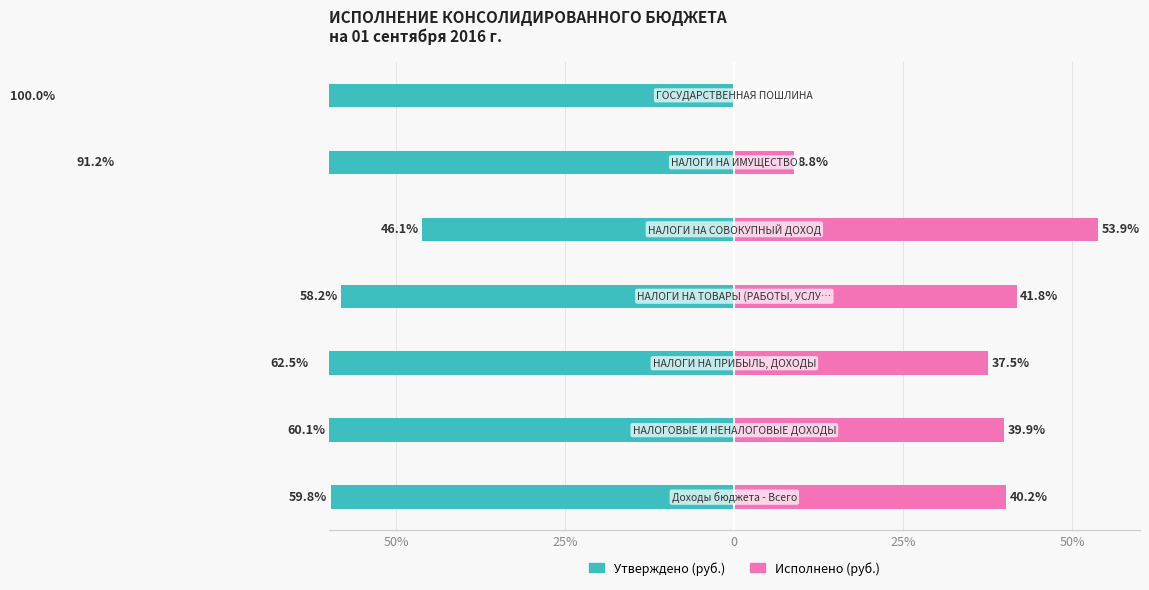

True or false: Исполнено (руб.) has a value of 70.3 at 50%.

False